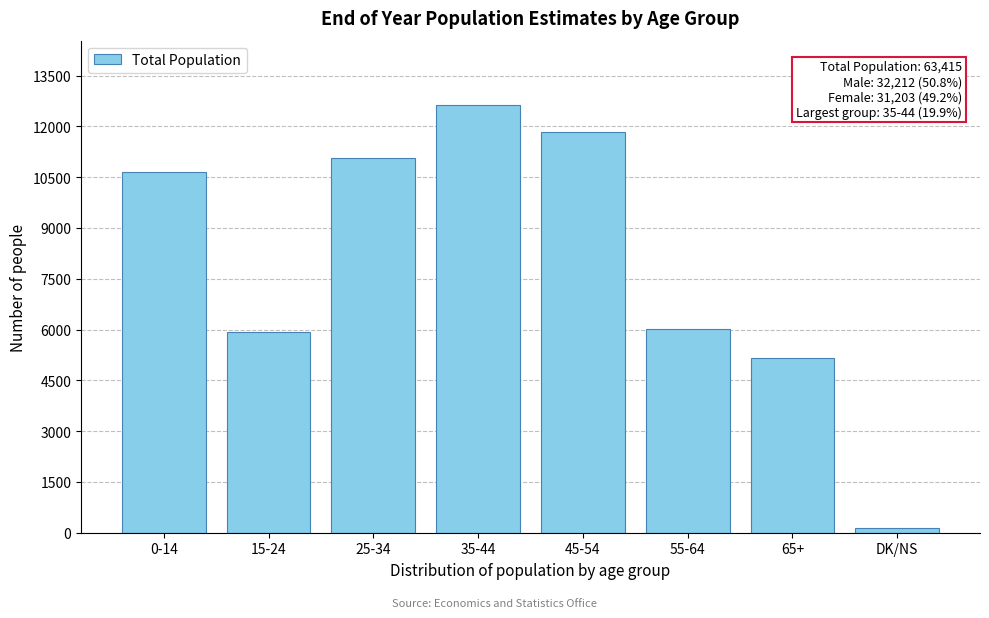

Reading left to right, extract all data points from this chart.

10643	5922	11059	12637	11848	6003	5162	140